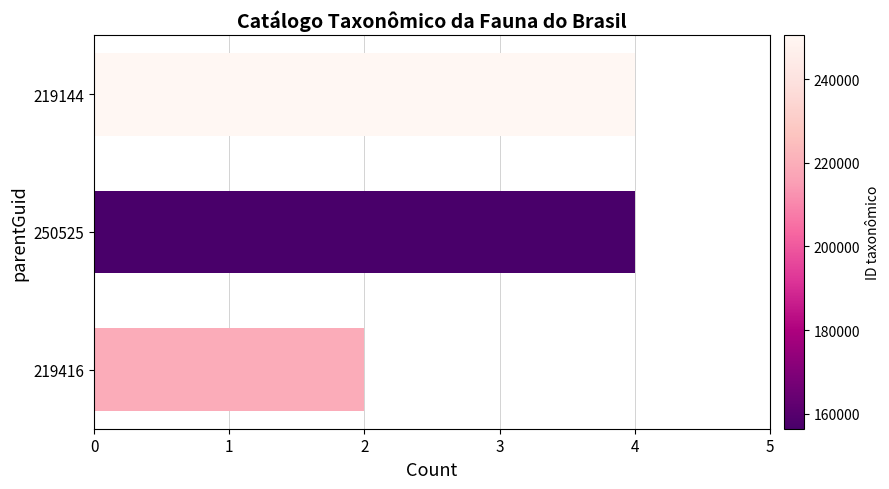

Does the chart contain stacked bars?

No